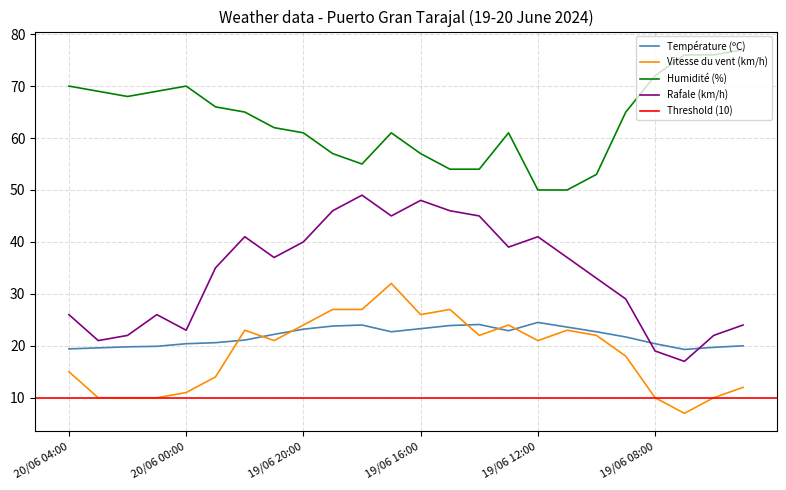

How many data points in Vitesse du vent (km/h) are less than 21?

11